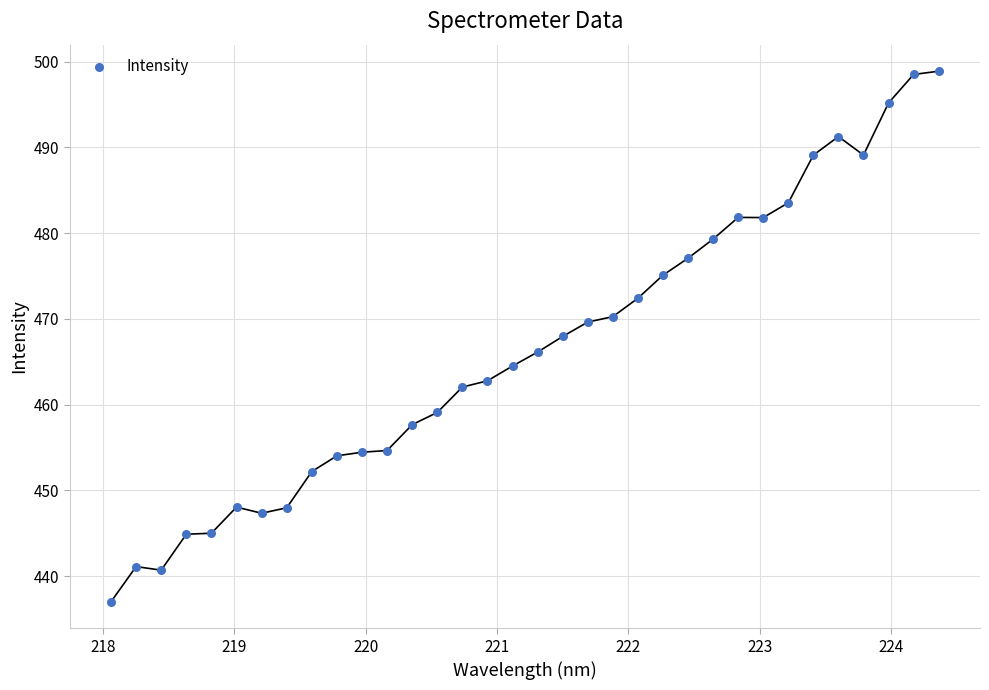

What is the range of X values (max minus min)?

6.3